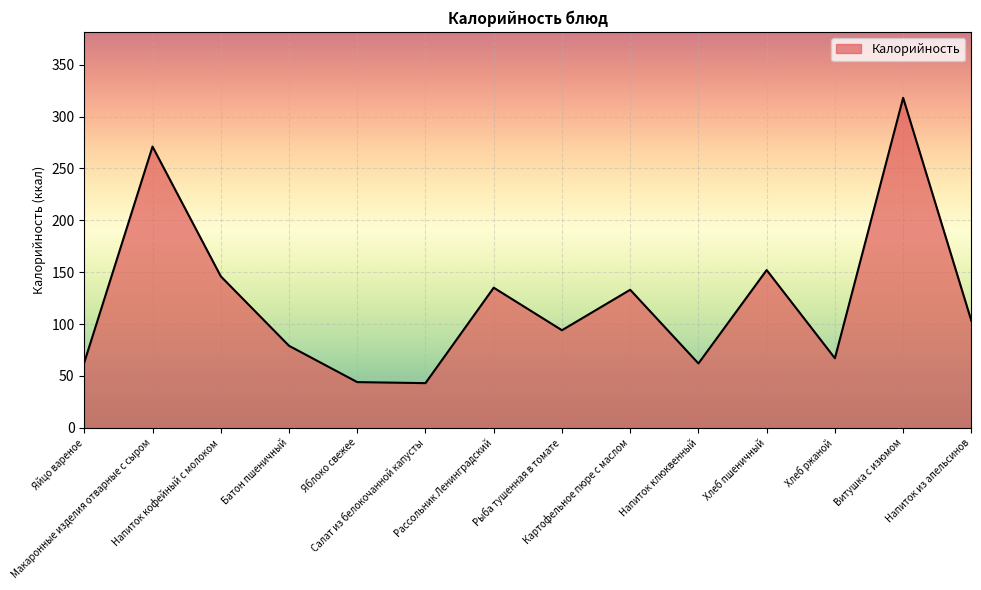

What is the minimum value shown in the chart?

43